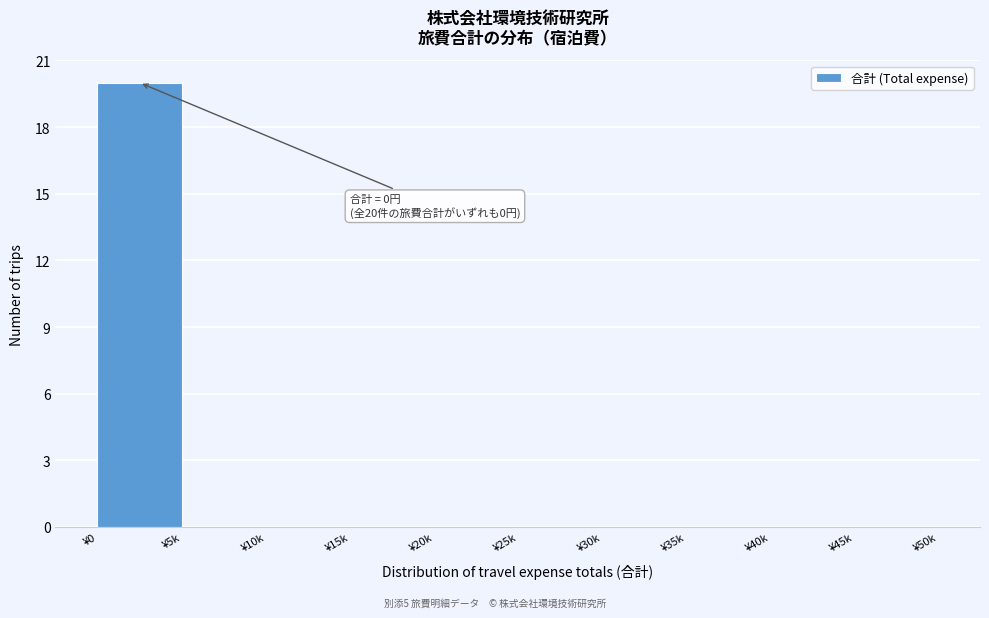

Reading left to right, transcribe all the data shown in this chart.

¥0=20	¥5k=0	¥10k=0	¥15k=0	¥20k=0	¥25k=0	¥30k=0	¥35k=0	¥40k=0	¥45k=0